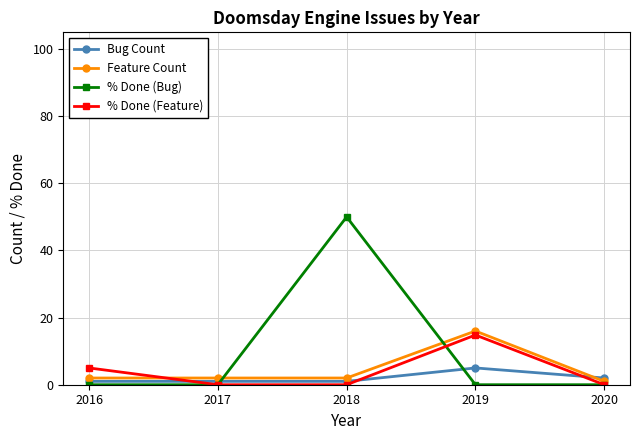

How many series are shown in this chart?

4